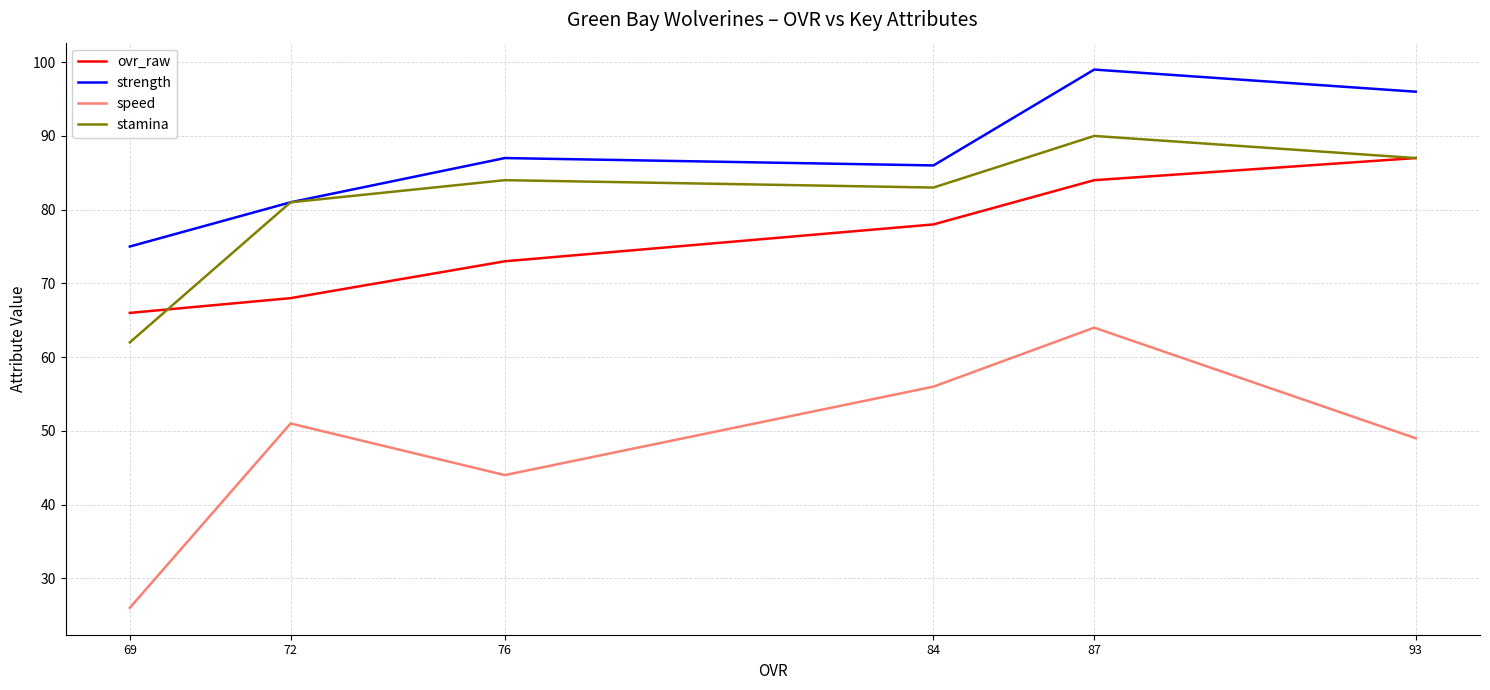

Reading left to right, what are all the values shown in this chart?

ovr_raw: 93=87	87=84	84=78	76=73	72=68	69=66
strength: 93=96	87=99	84=86	76=87	72=81	69=75
speed: 93=49	87=64	84=56	76=44	72=51	69=26
stamina: 93=87	87=90	84=83	76=84	72=81	69=62